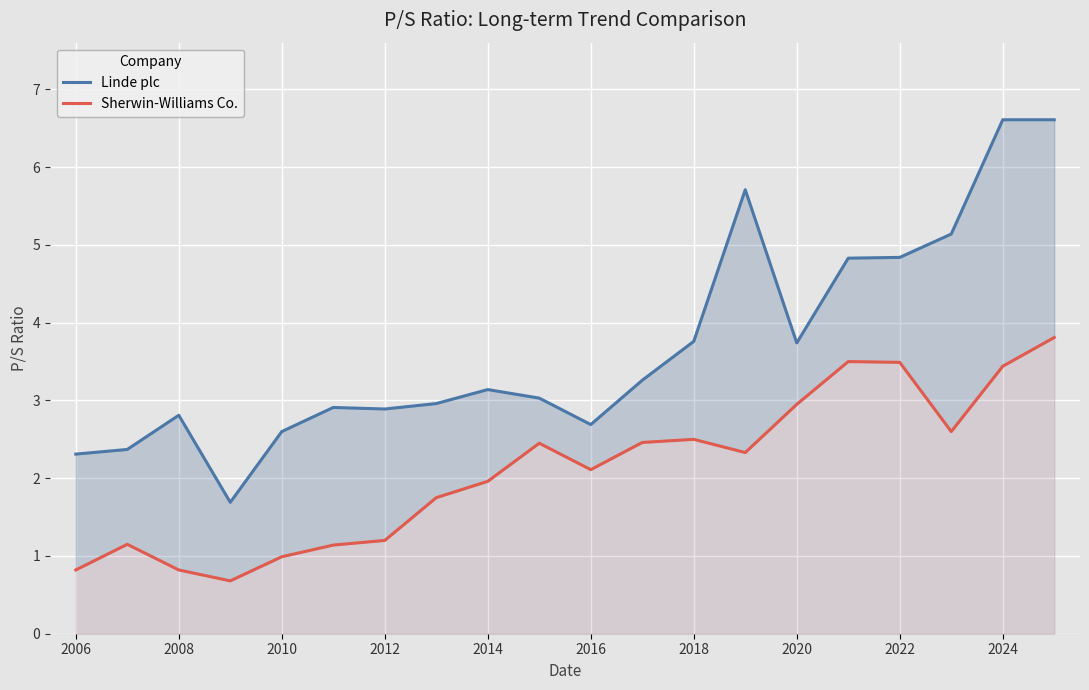

Rank the series at 19 from highest to lowest value.

Linde plc, Sherwin-Williams Co.